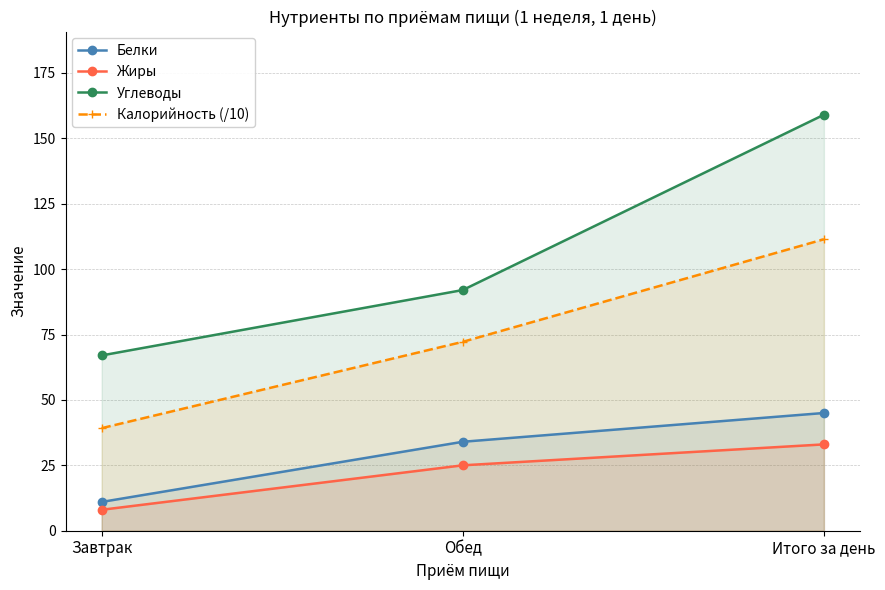

The value of Калорийность (/10) at Обед is 72.2. True or false?

True